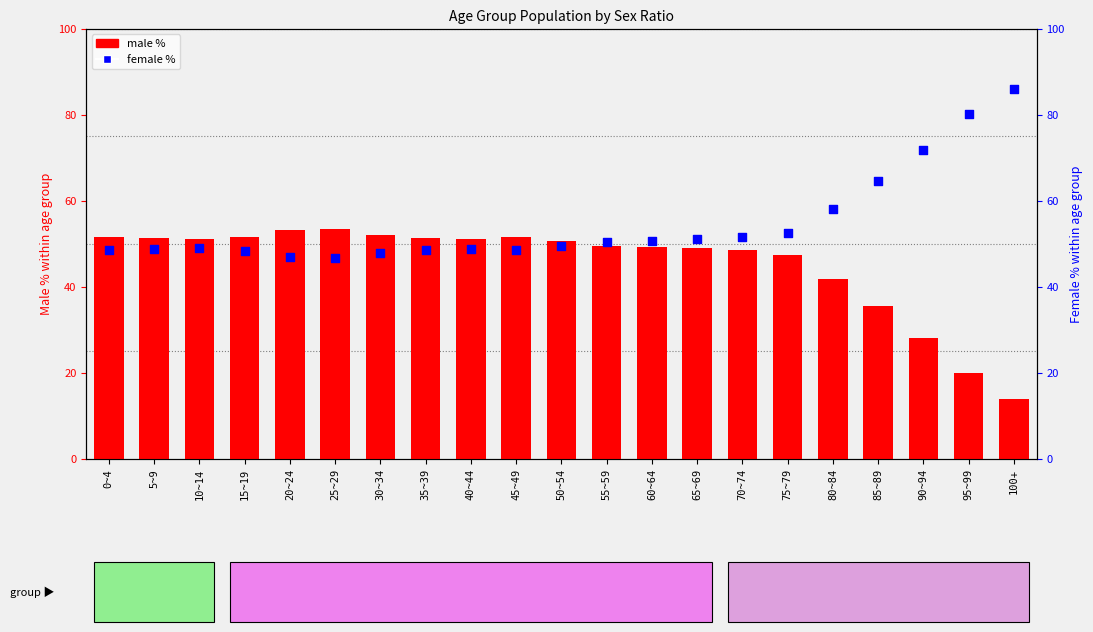

What is the total value across all series at 20~24?

100.0